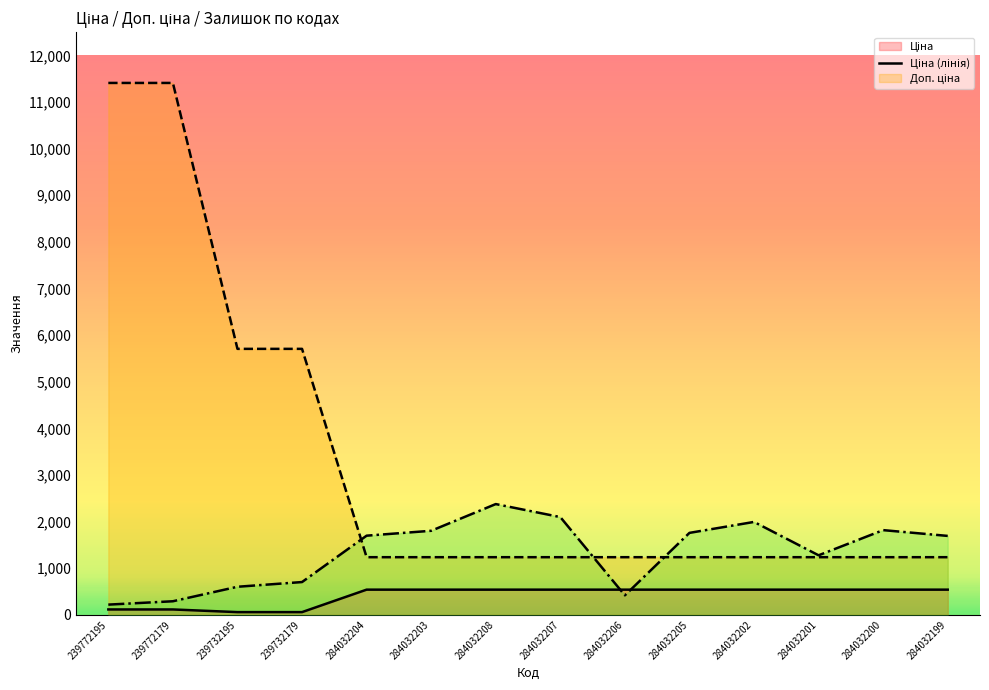

List the labels in order of Доп. ціна value, smallest first.

284032204, 284032203, 284032208, 284032207, 284032206, 284032205, 284032202, 284032201, 284032200, 284032199, 239732195, 239732179, 239772195, 239772179